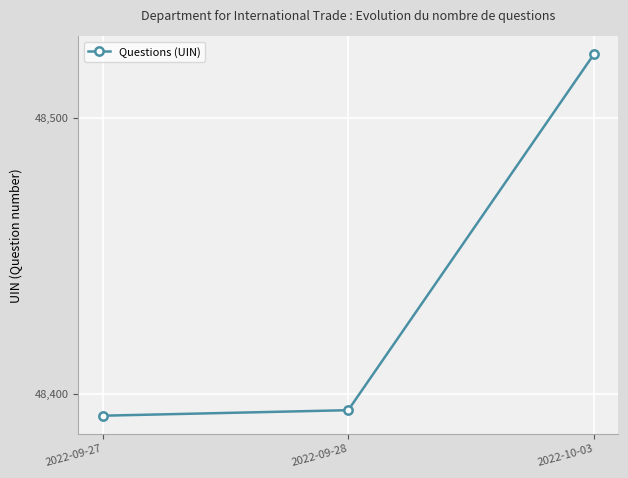

What is the average value?

48436